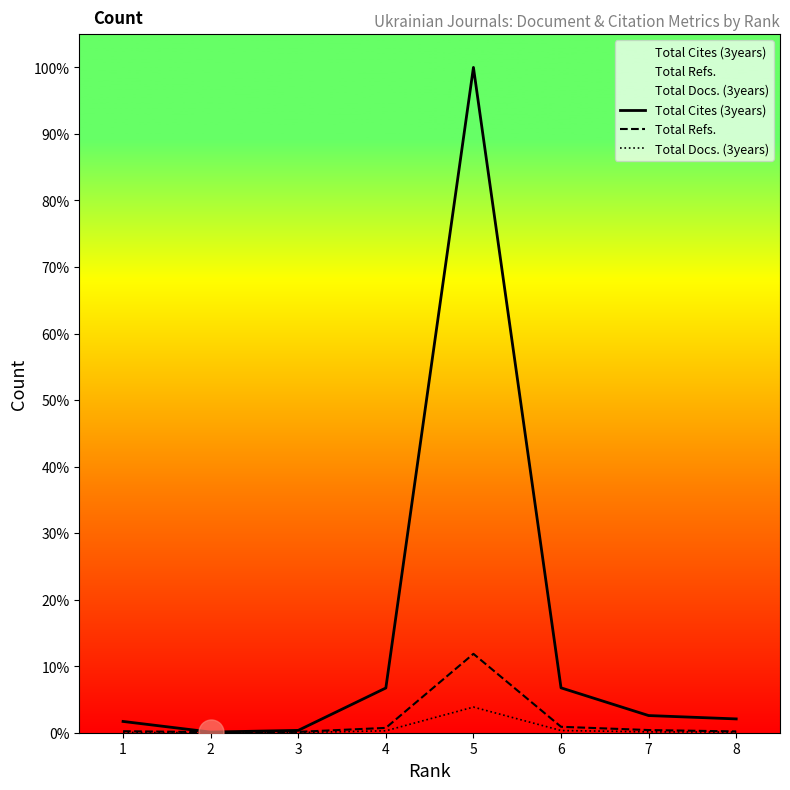

The value of Total Refs. at 6 is 211. True or false?

False